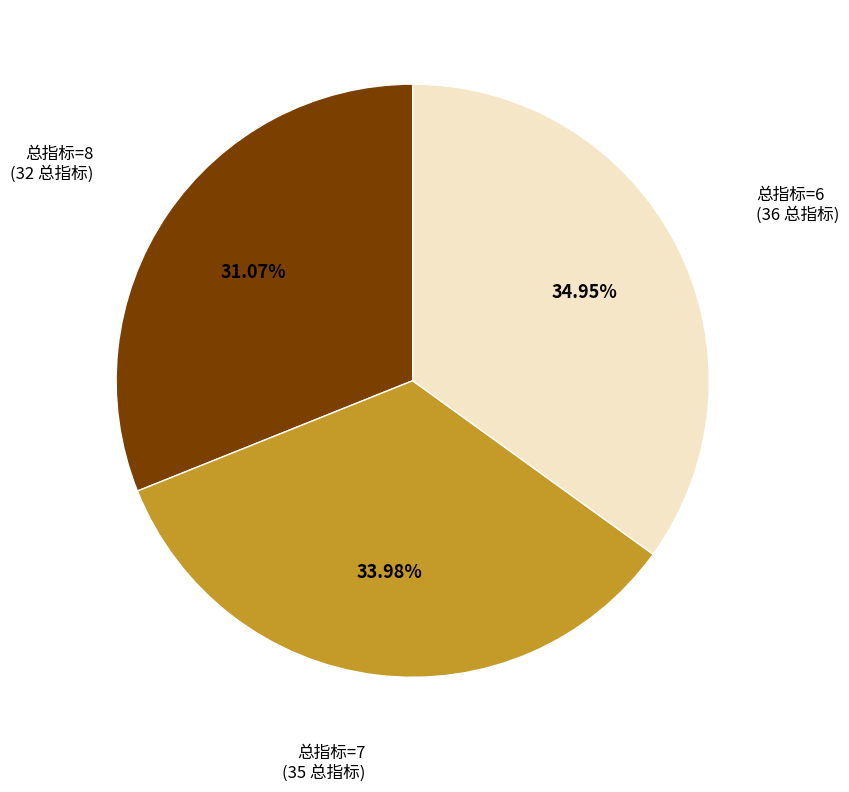

How many slices are in this pie chart?

3